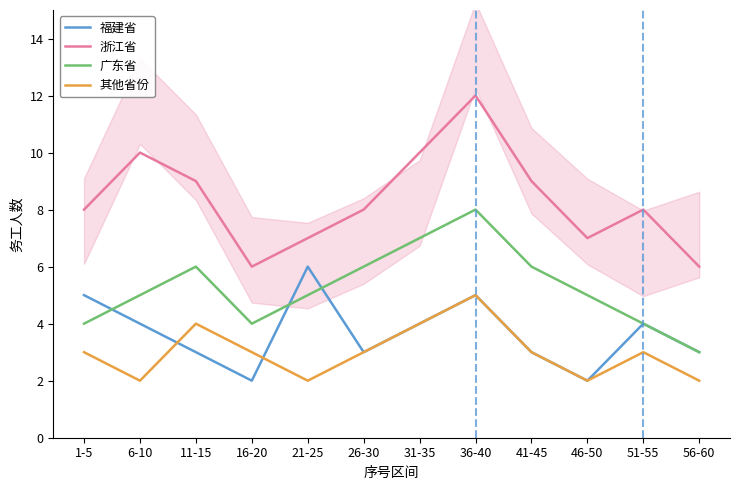

What position from the left is 31-35?

7